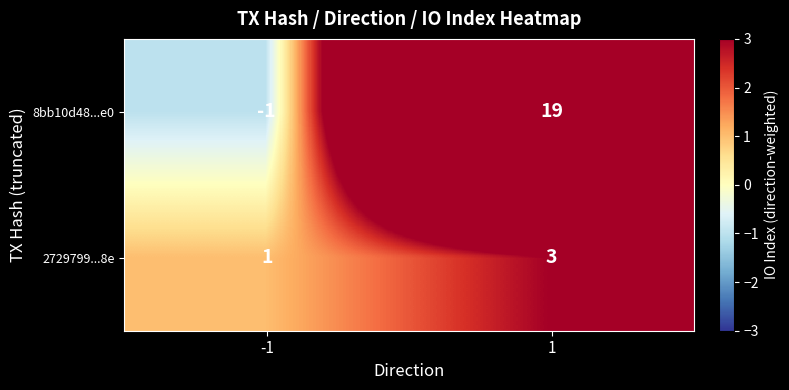

Which series has the largest range (max minus min)?

8bb10d48...e0